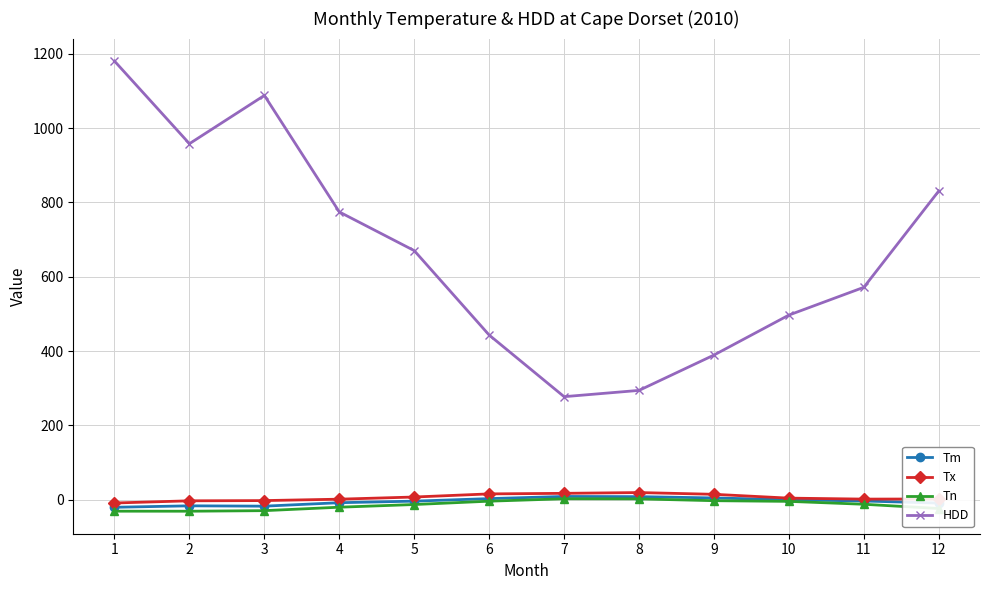

What is the smallest value displayed?

-30.7